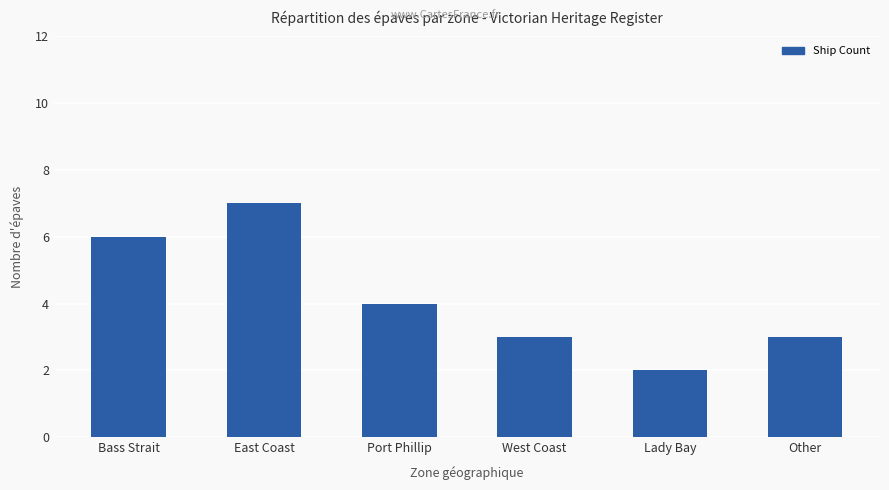

What value does the data have at Lady Bay?

2